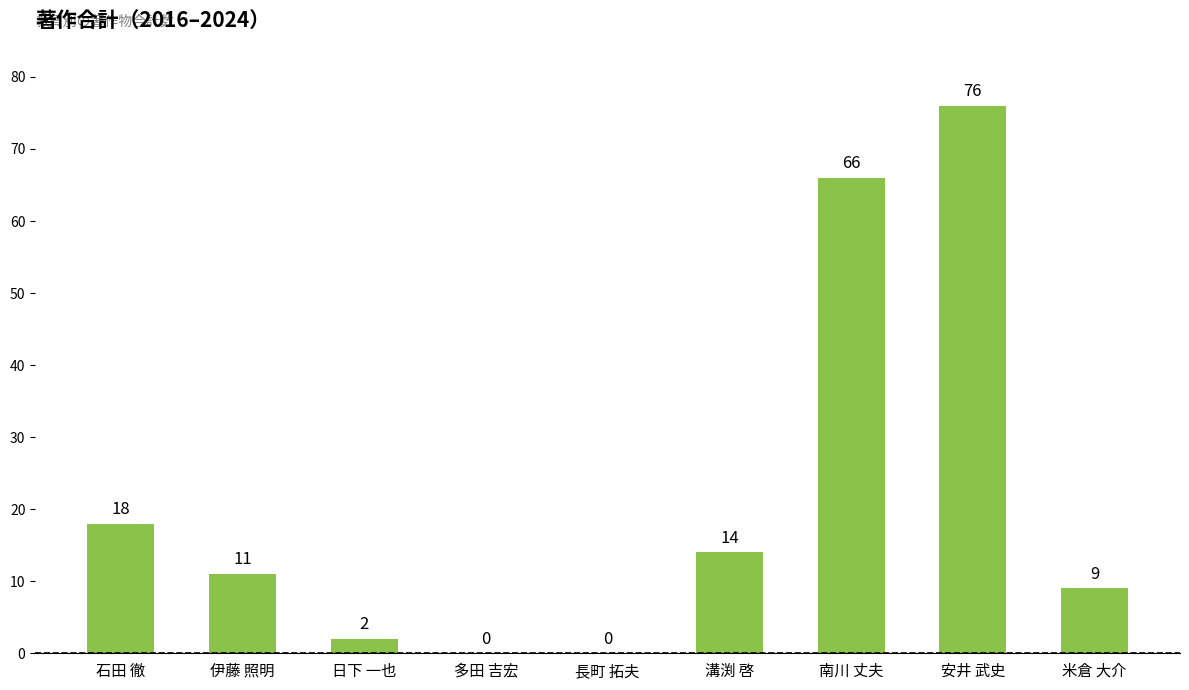

Which label corresponds to the largest value in the chart?

安井 武史